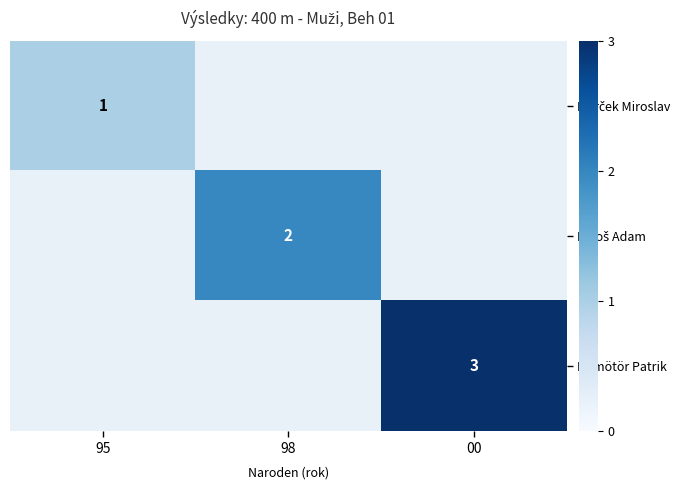

True or false: Dömötör Patrik has a value of 2 at 00.

False